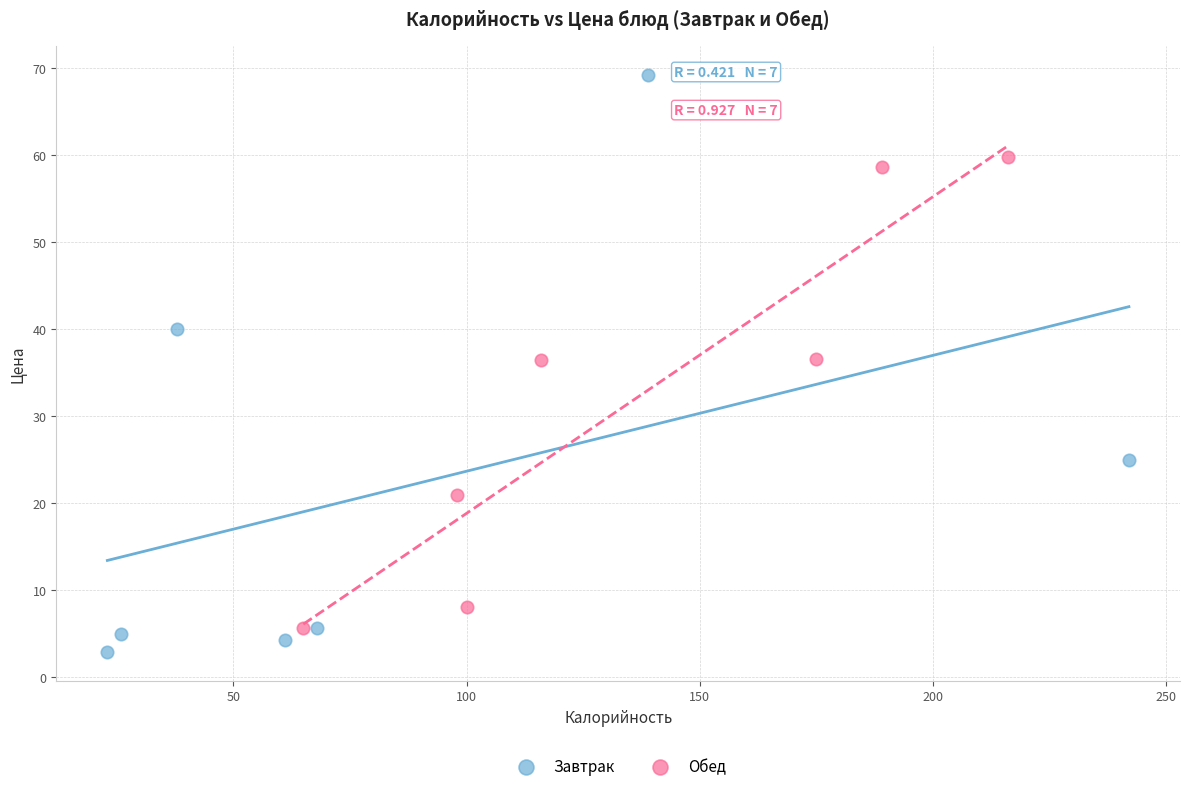

Which series has the widest spread of Y values?

Завтрак